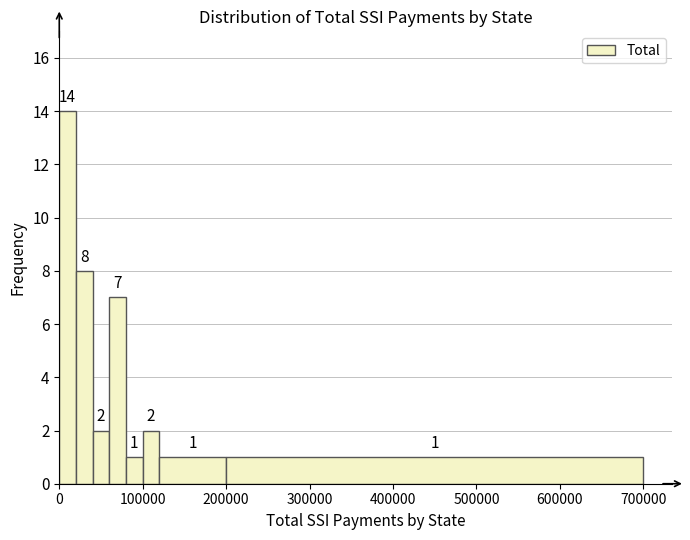

Around what value on the x-axis is the tallest bar? Give the approximate position of its centre, as read against the axis.

10000